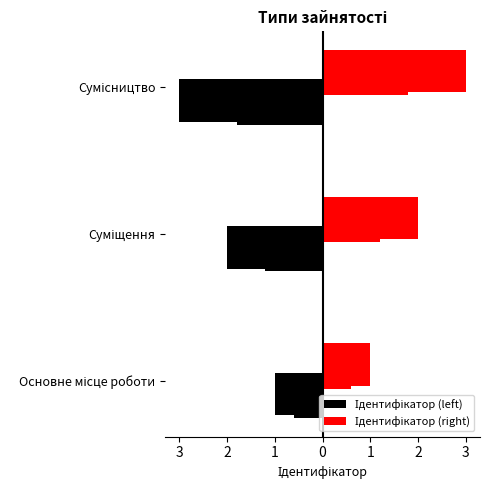

How many data points are less than 2?

1